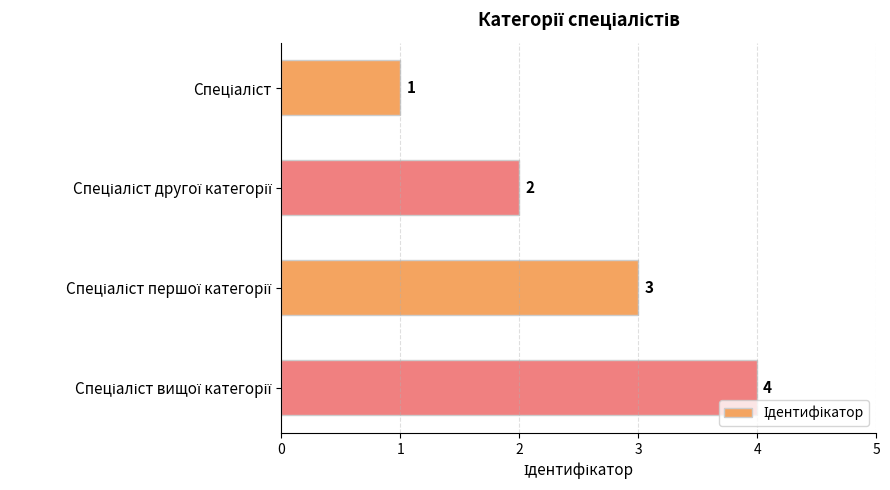

Does the chart contain stacked bars?

No